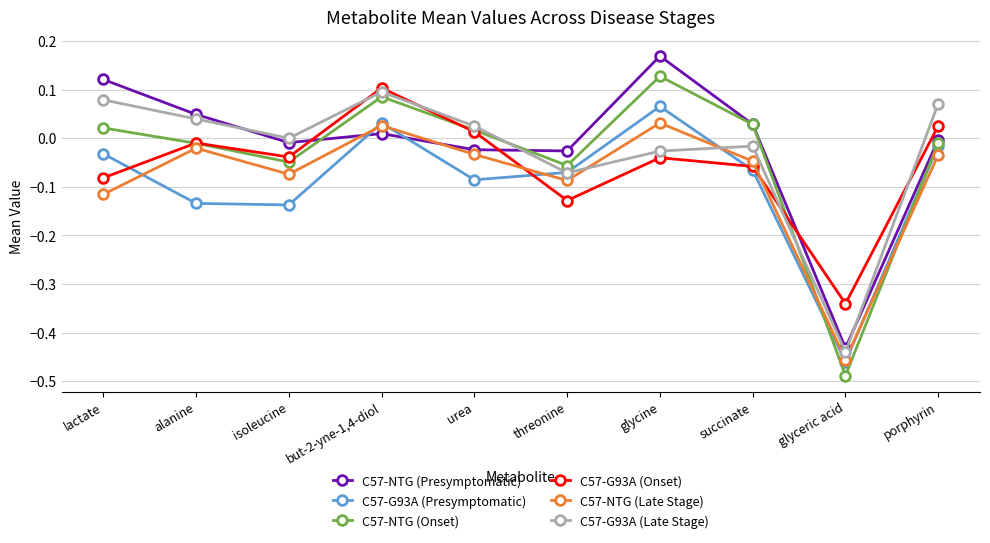

Where is the first local maximum for C57-G93A (Presymptomatic)?

but-2-yne-1,4-diol